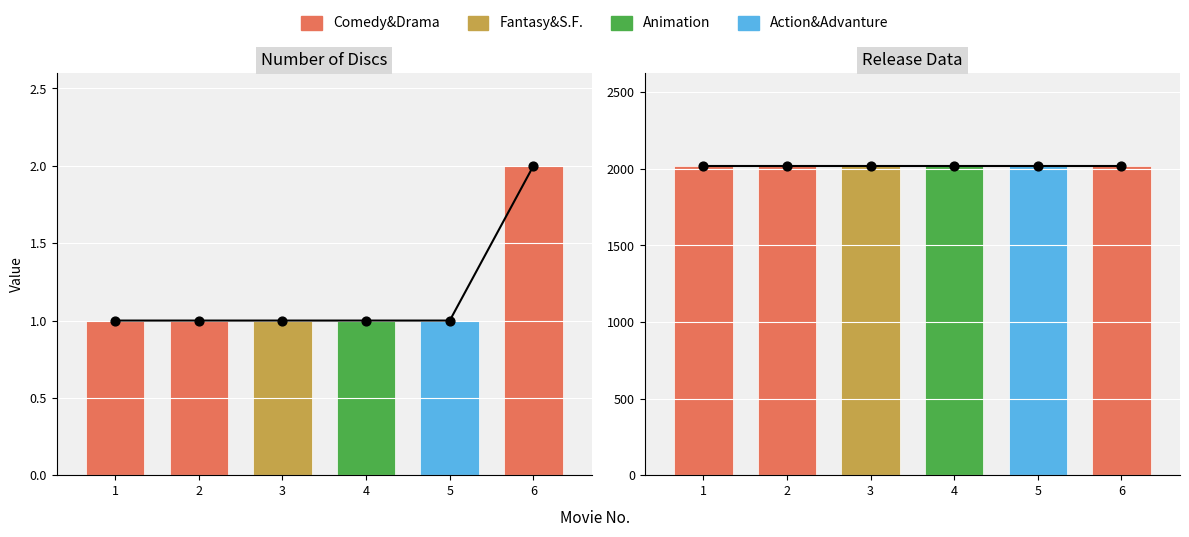

Which series reaches the minimum Y coordinate?

Comedy&Drama